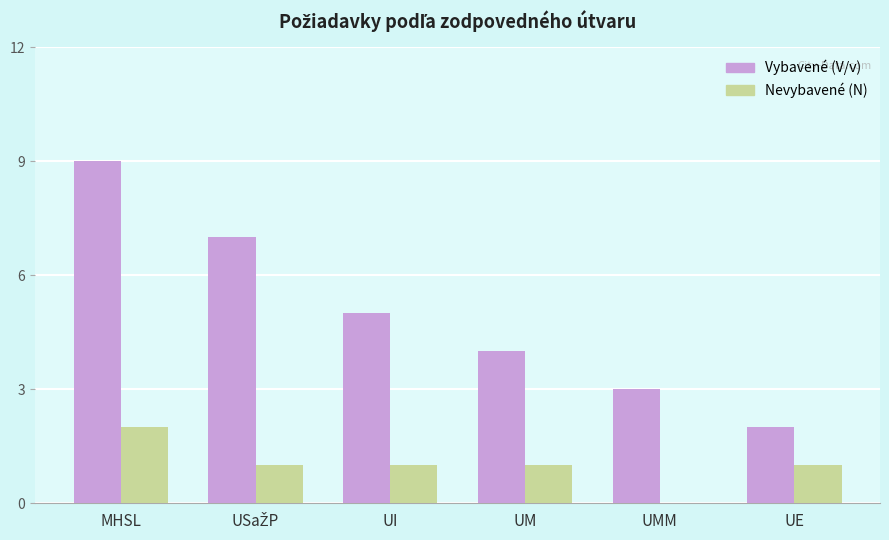

What is the total value across all series at UI?

6